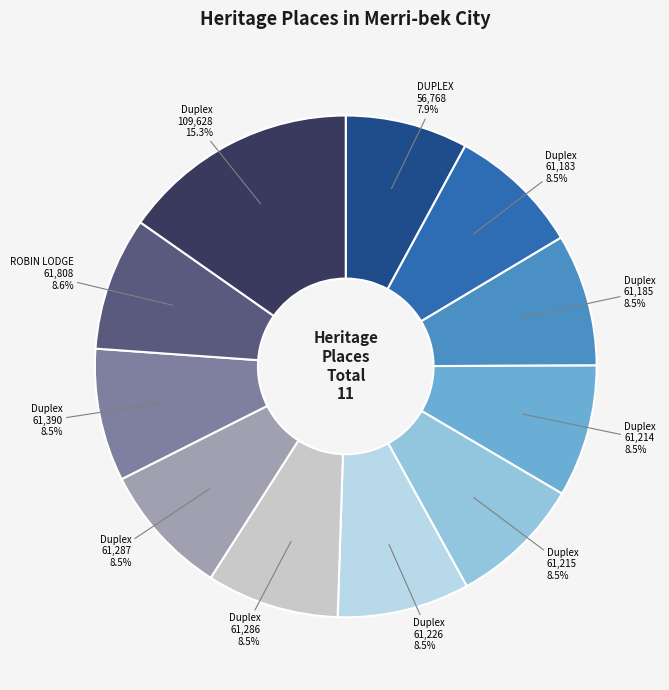

How many segments does this pie chart have?

11